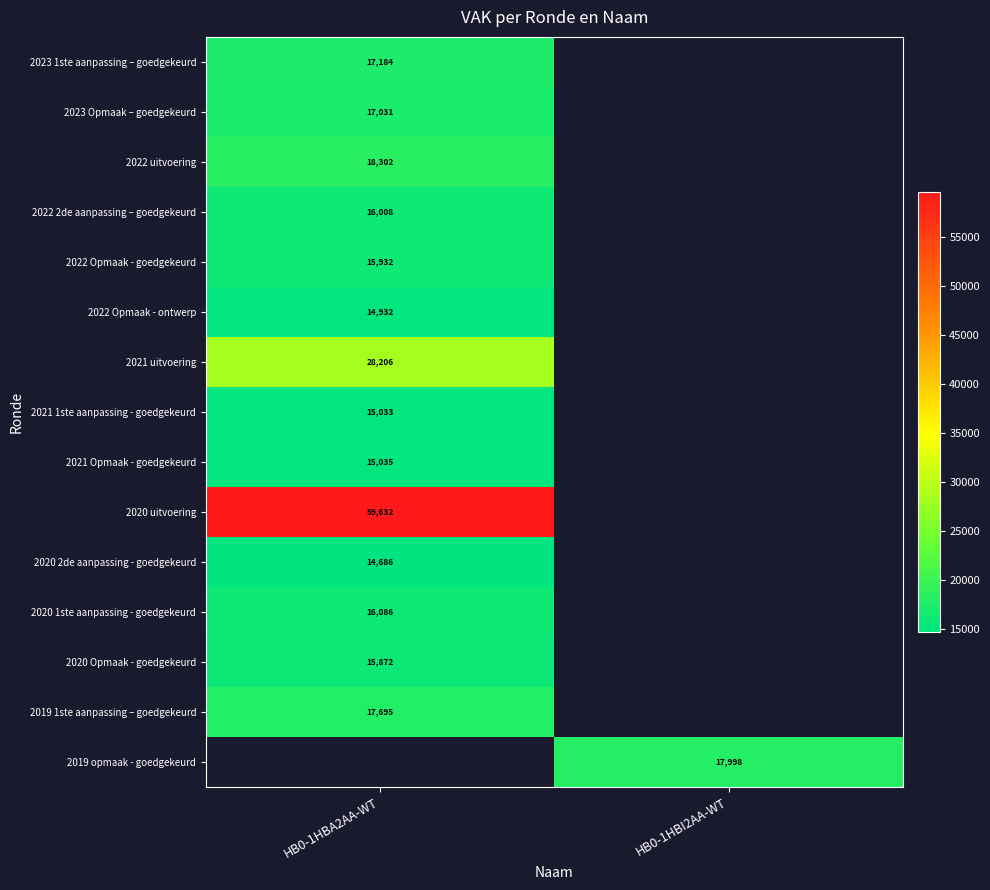

At which category does the chart reach its minimum across all series?

HB0-1HBA2AA-WT